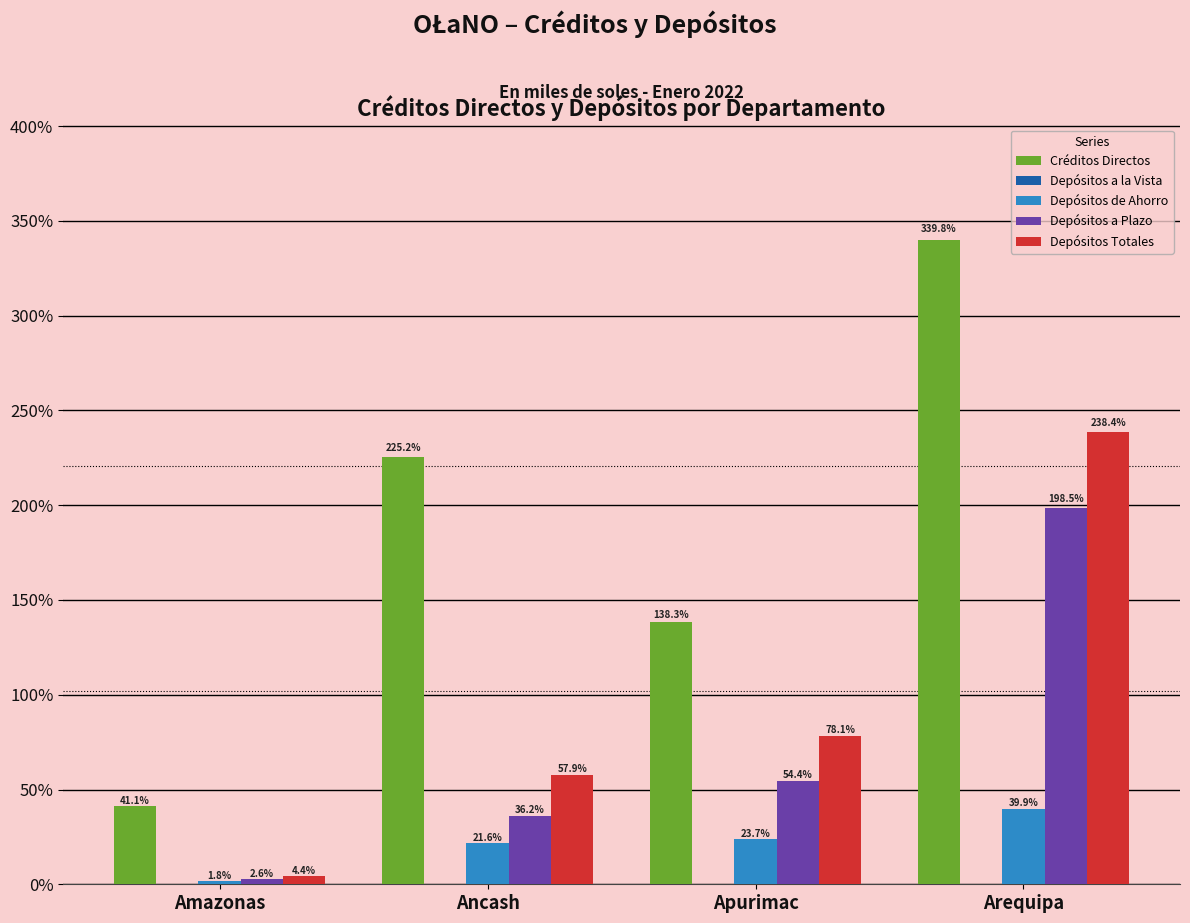

What is the spread (max minus min) of values at Amazonas?

41062.3